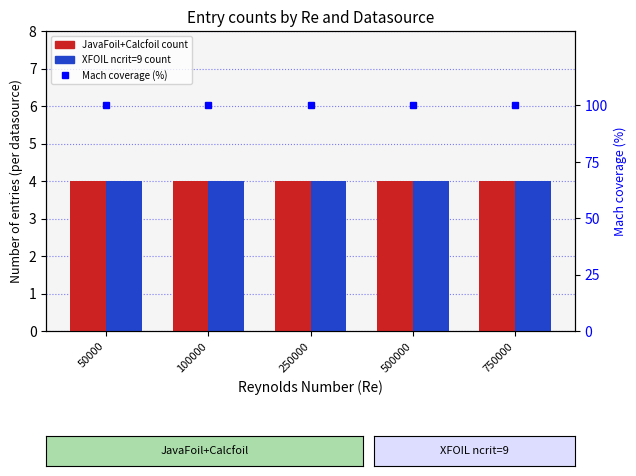

Which series has the largest total across all categories?

Mach coverage (%)